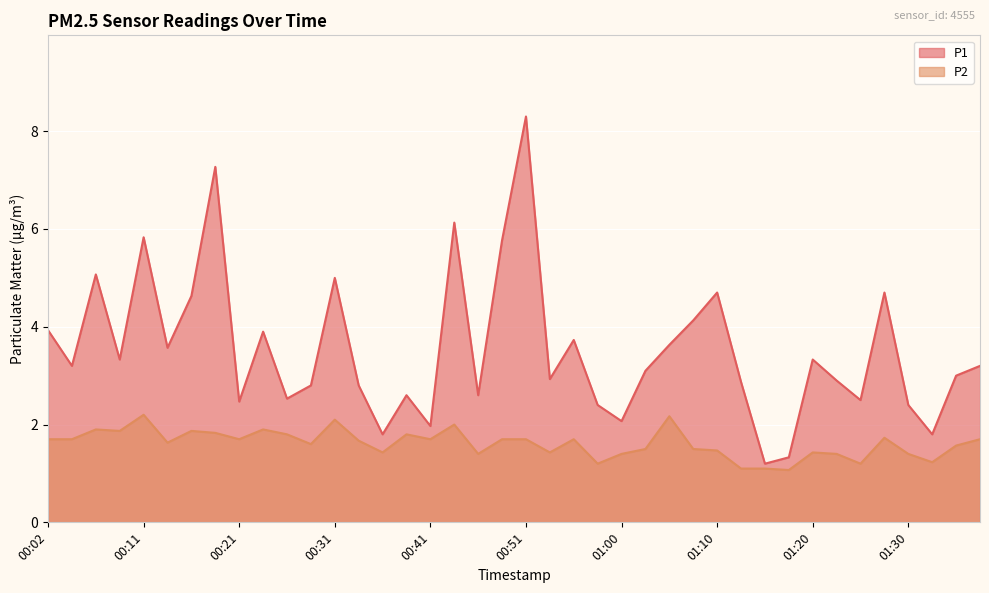

What is the minimum value for P2?

1.1